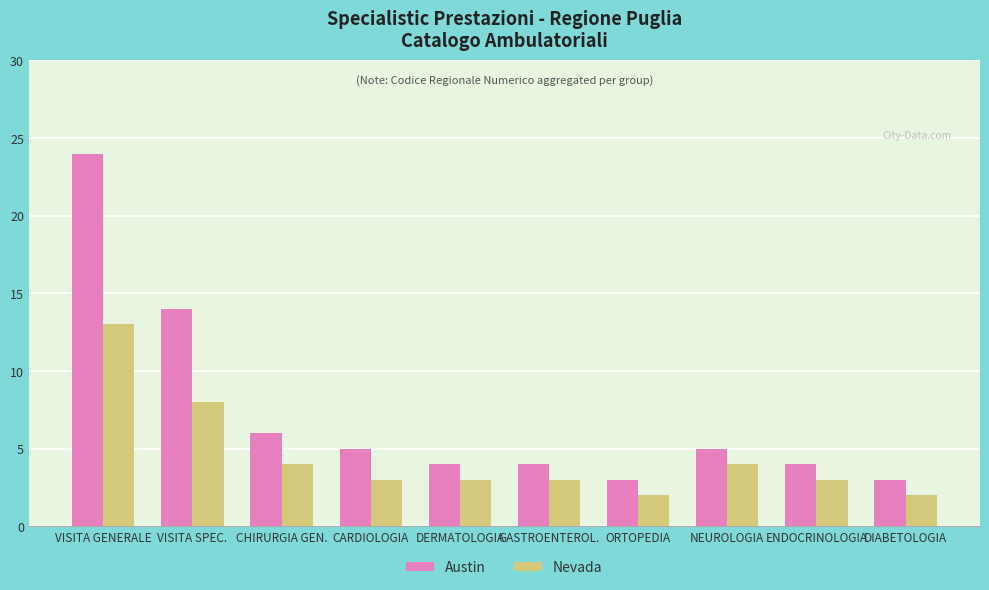

What is the label of the 8th bar from the left?

NEUROLOGIA